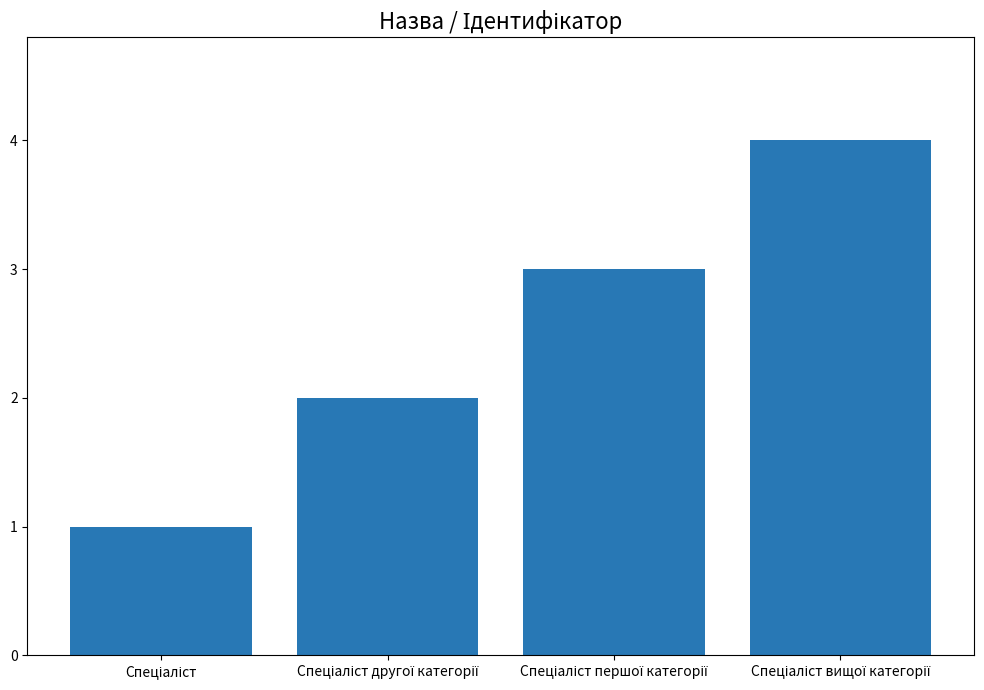

What is the difference between the maximum and minimum values?

3